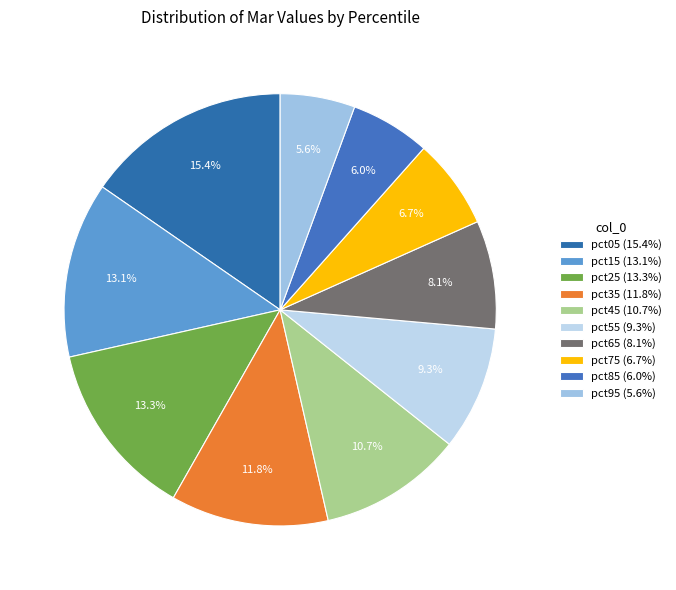

Which category has the smallest portion of the pie?

pct95